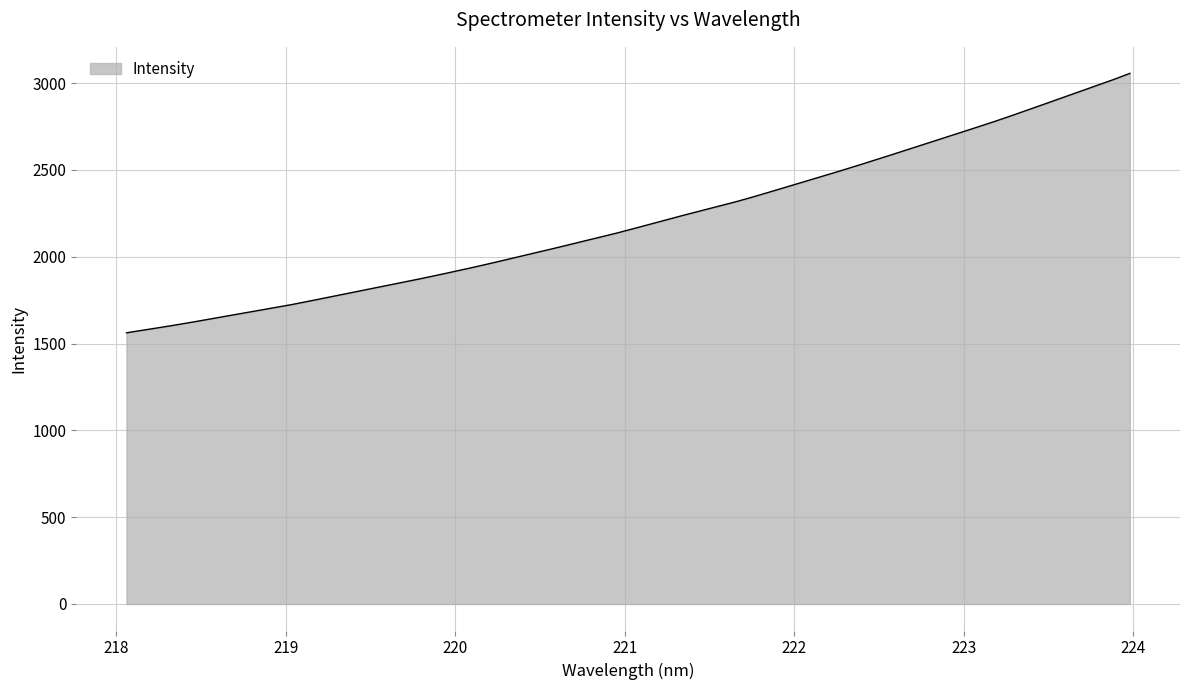

What is the smallest value displayed?

1561.7